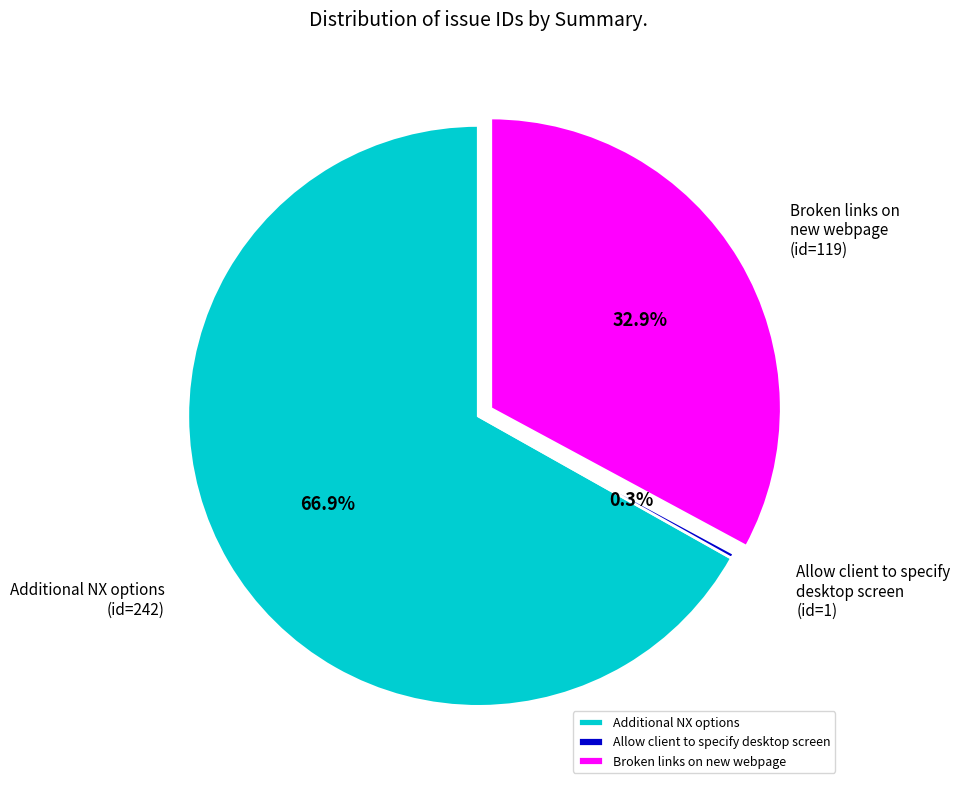

To the nearest percent, what is the difference between the largest and smallest slice percentages?

67%